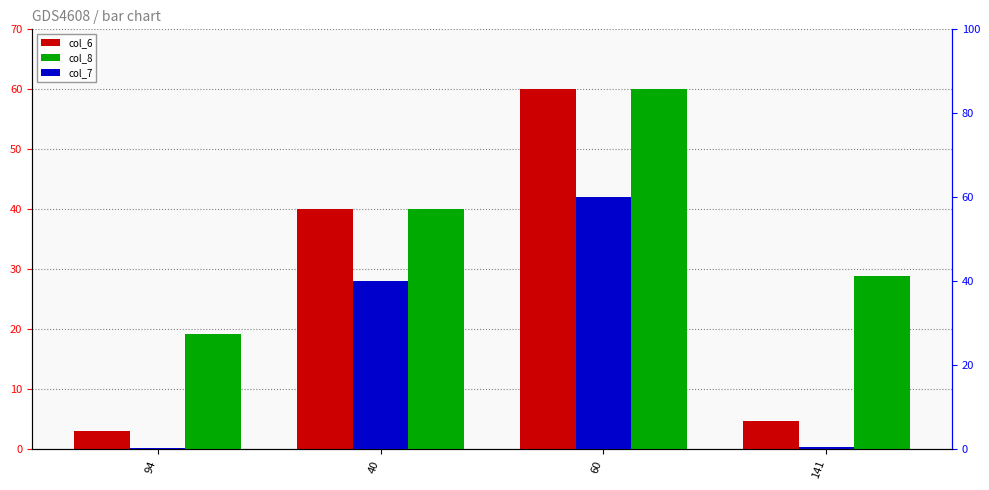

Between 94 and 141, which is larger?

141